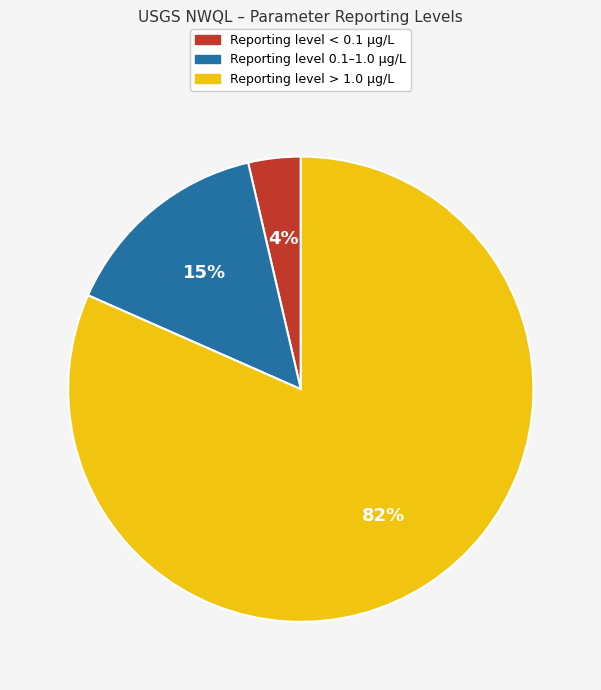

To the nearest percent, what is the average slice percentage?

33%